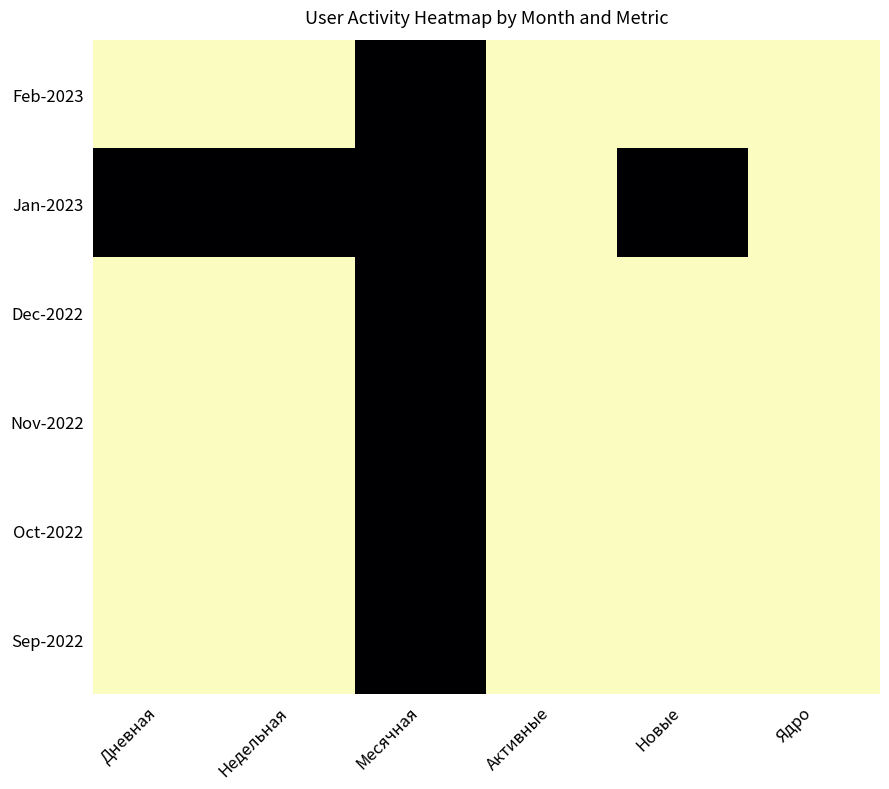

Between Дневная and Месячная, which series saw the biggest shift?

Feb-2023